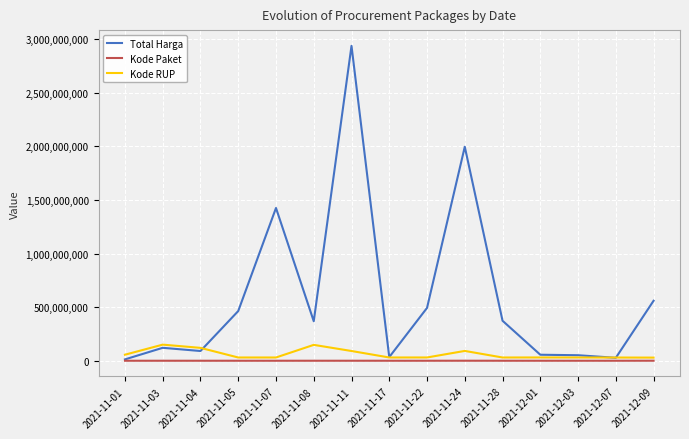

What is the difference between the second highest and minimum values in the Total Harga series?

1984539700